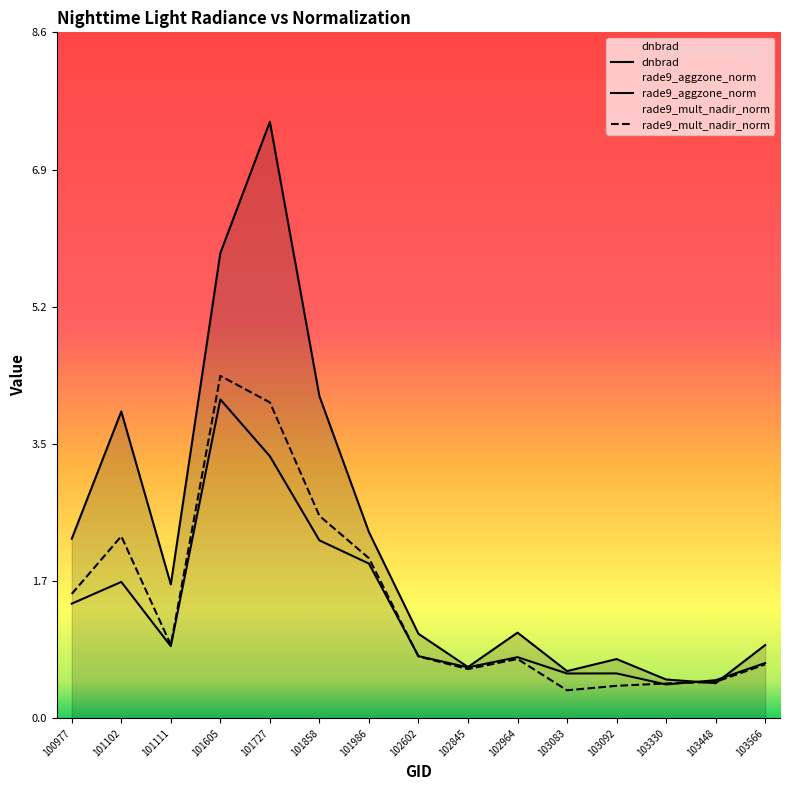

Is it true that rade9_aggzone_norm equals 0.8 at 102602?

True